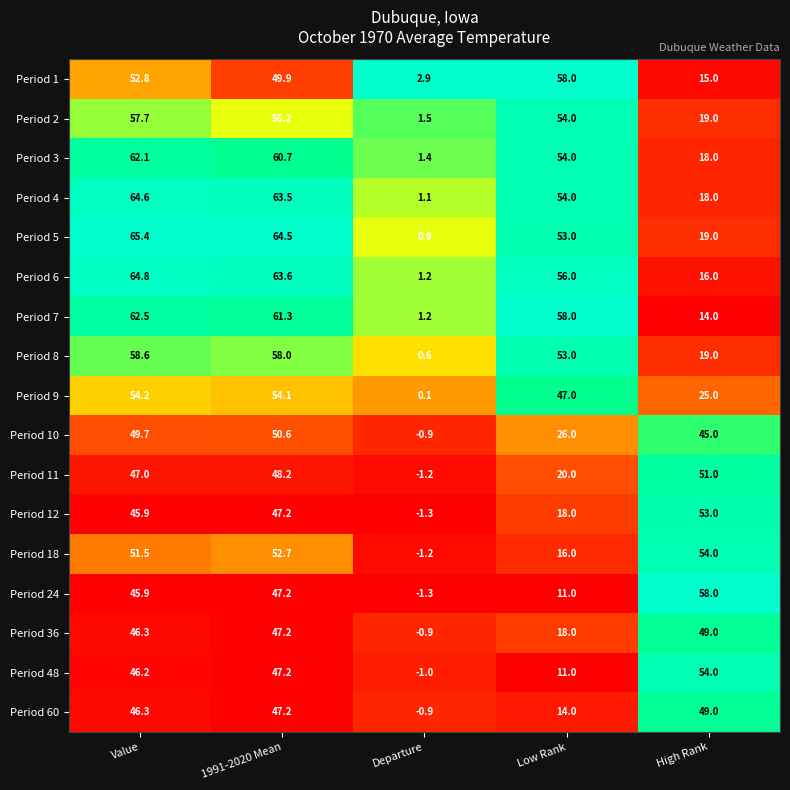

Is it true that Period 9 equals 75.6 at Low Rank?

False